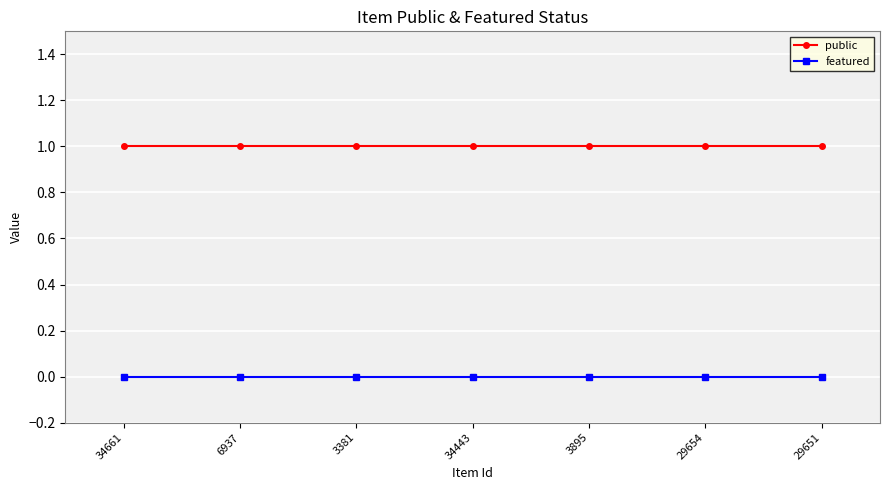

What position from the right is 34661?

7